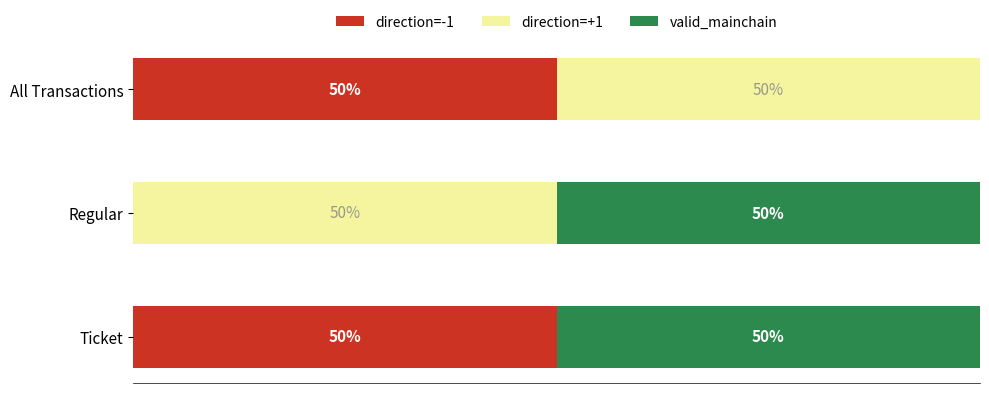

What is the sum of all direction=+1 values?

100